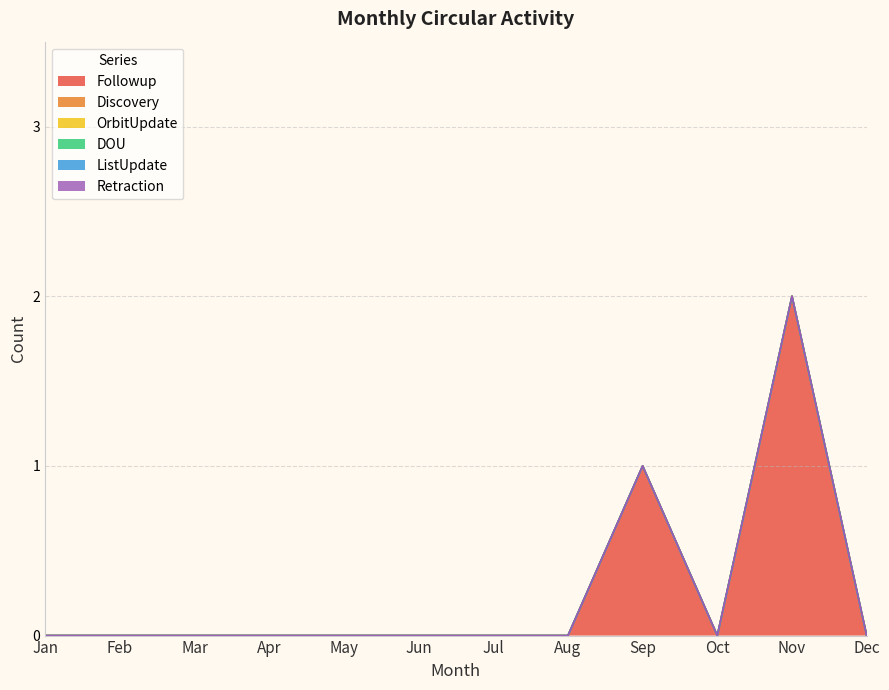

How many lines are shown in the chart?

6